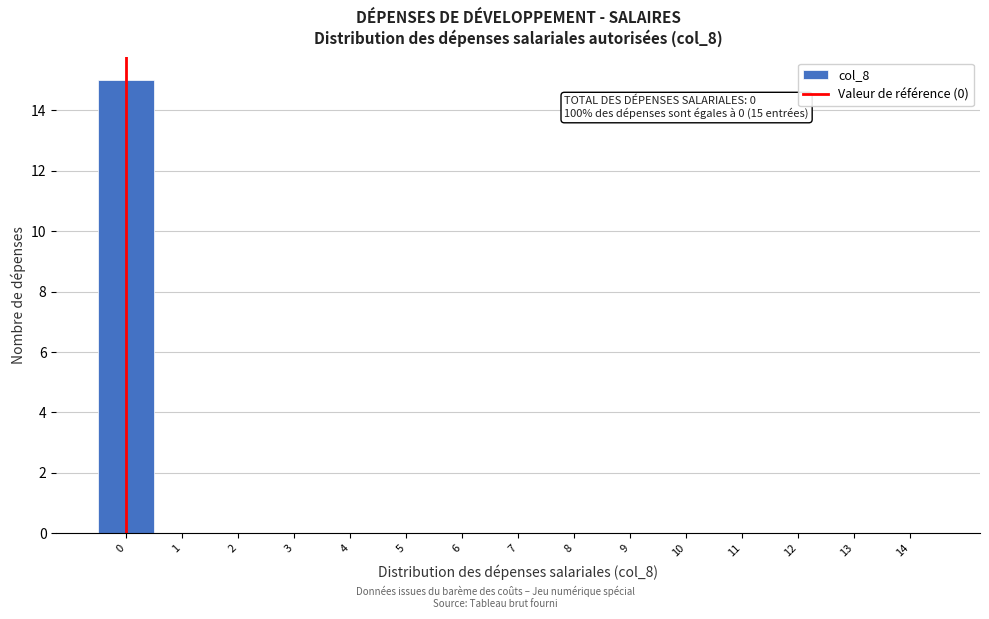

Over which range of the x-axis is the bar tallest?

-0.5 to 0.5